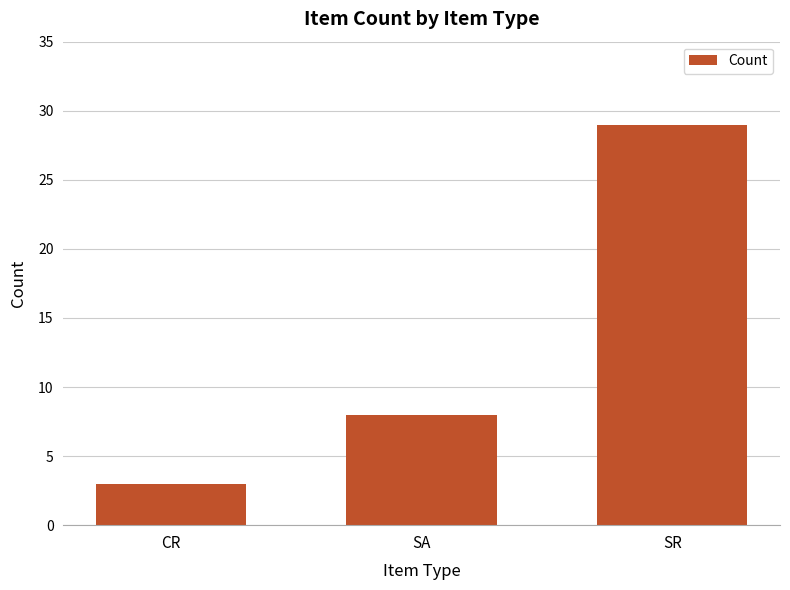

Count the number of categories in the chart.

3